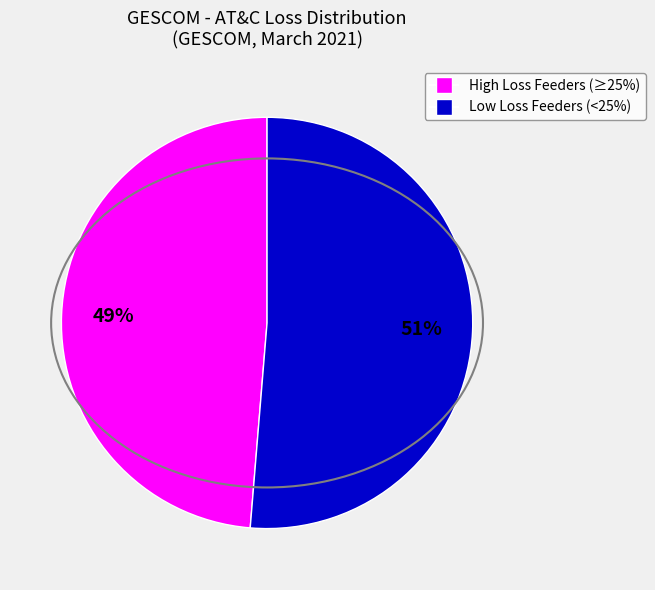

To the nearest percent, what is the average slice percentage?

50%